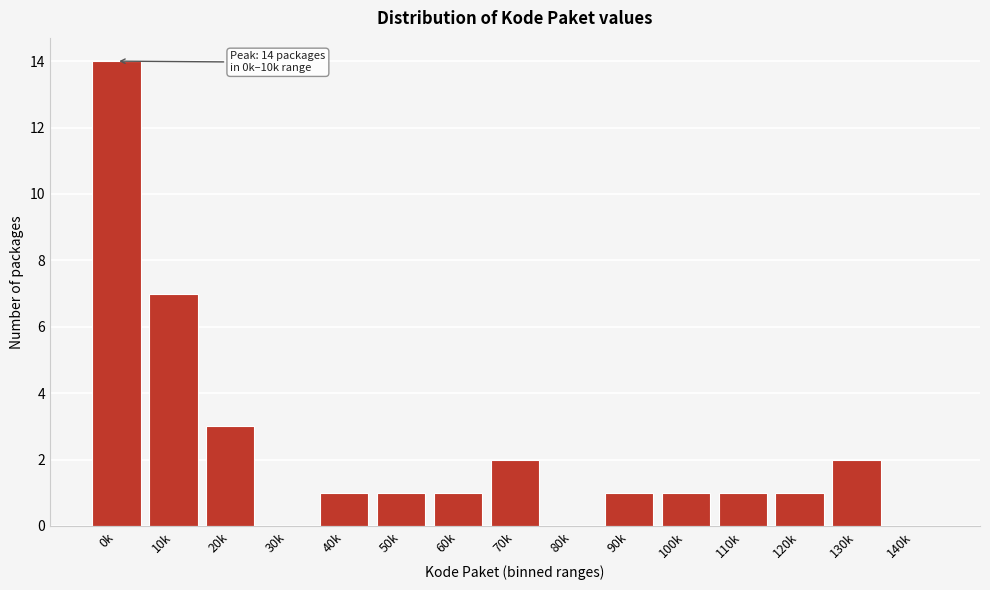

Reading right to left, transcribe all the data shown in this chart.

140k=0	130k=2	120k=1	110k=1	100k=1	90k=1	80k=0	70k=2	60k=1	50k=1	40k=1	30k=0	20k=3	10k=7	0k=14